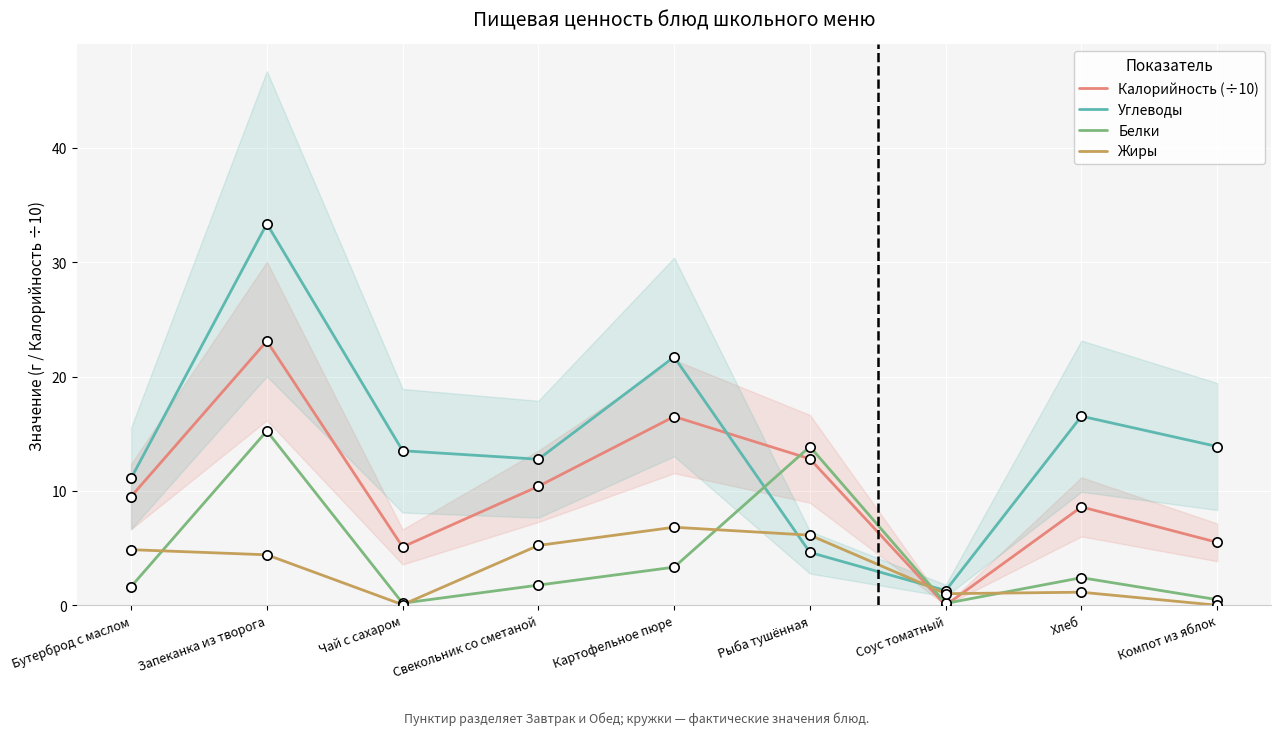

What is the total value across all series at Соус томатный?

2.5